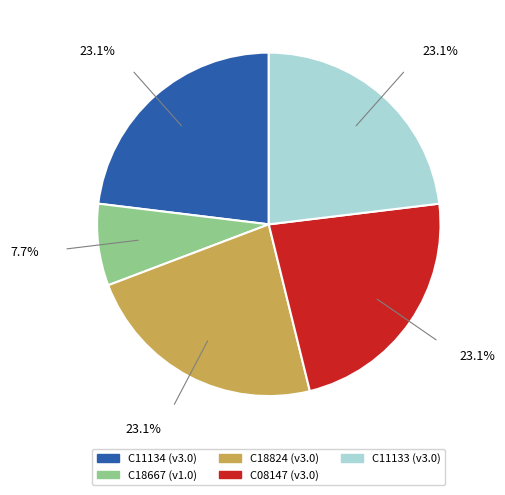

Which category has the smallest portion of the pie?

C18667